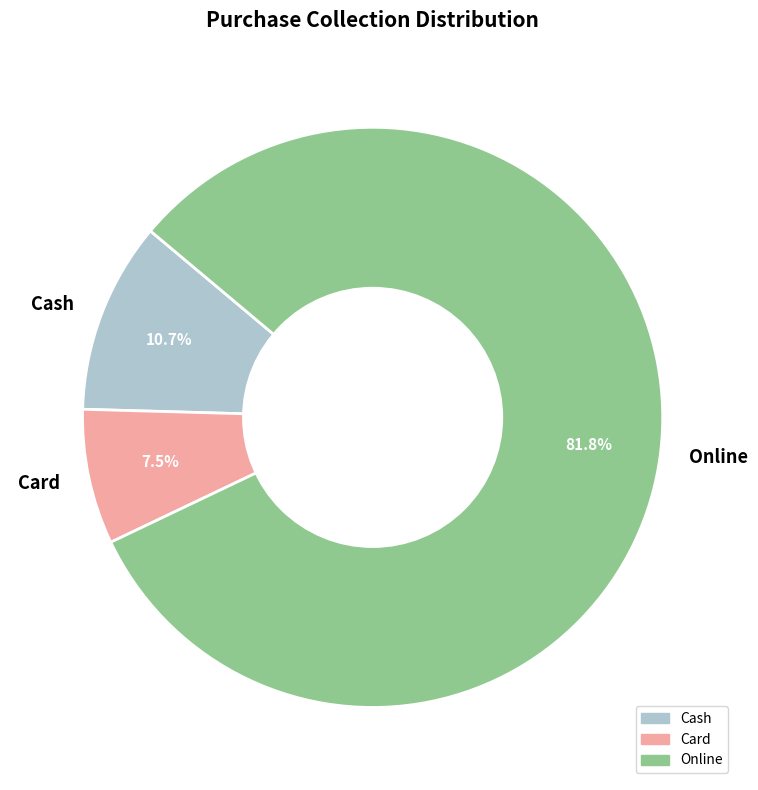

How many segments does this pie chart have?

3